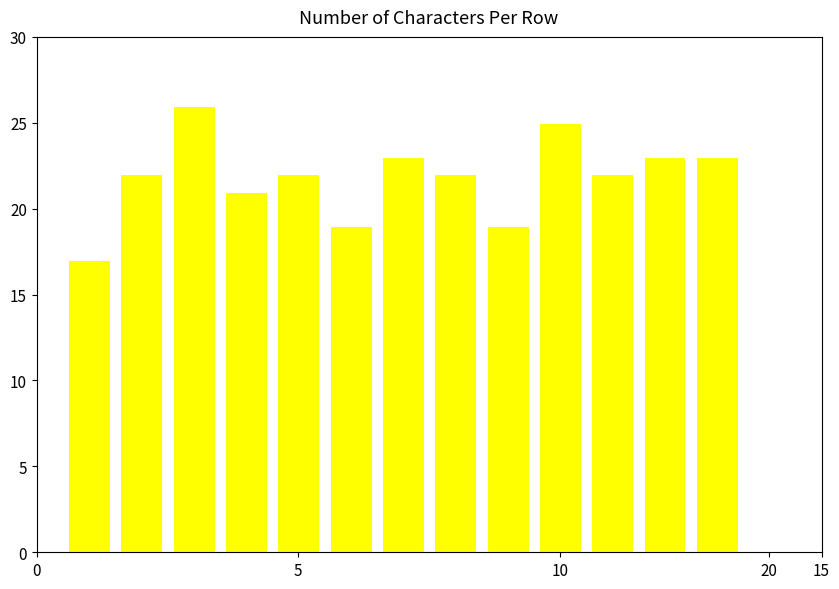

What is the difference between the maximum and minimum values?

9